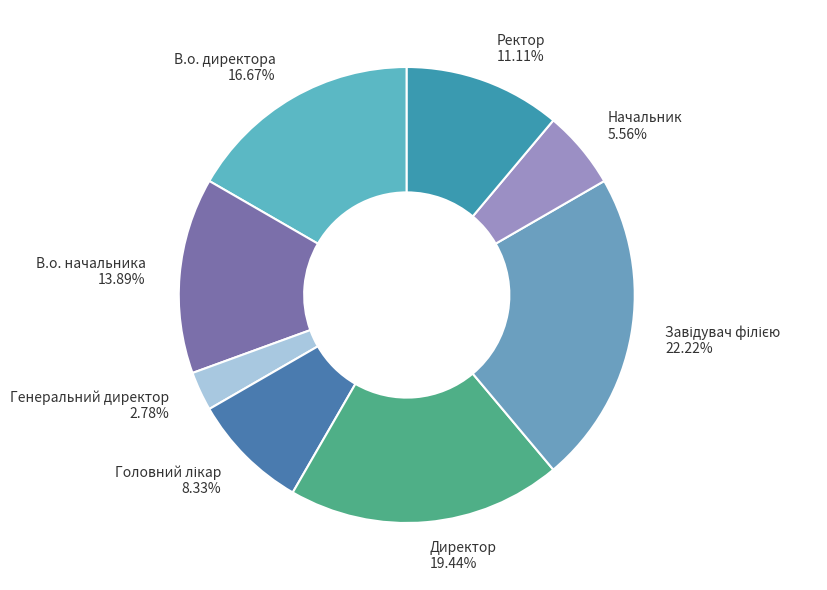

Do В.о. директора and Директор together represent more than half of the pie?

No